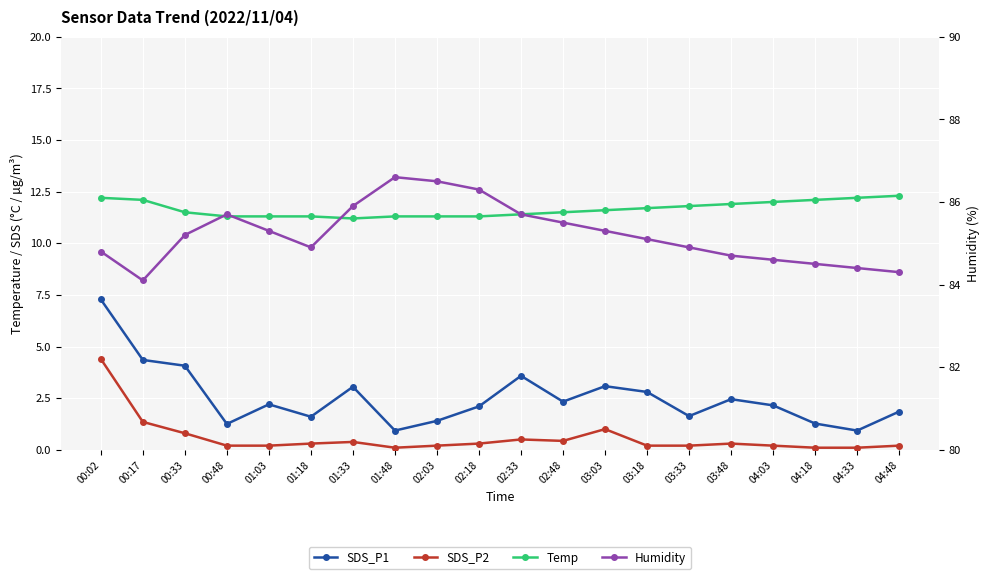

Reading left to right, what are all the values shown in this chart?

SDS_P1: 7.3	4.3	4.1	1.2	2.2	1.6	3.0	0.9	1.4	2.1	3.6	2.3	3.1	2.8	1.6	2.5	2.1	1.3	0.9	1.9
SDS_P2: 4.4	1.4	0.8	0.2	0.2	0.3	0.4	0.1	0.2	0.3	0.5	0.4	1.0	0.2	0.2	0.3	0.2	0.1	0.1	0.2
Temp: 12.2	12.1	11.5	11.3	11.3	11.3	11.2	11.3	11.3	11.3	11.4	11.5	11.6	11.7	11.8	11.9	12.0	12.1	12.2	12.3
Humidity: 84.8	84.1	85.2	85.7	85.3	84.9	85.9	86.6	86.5	86.3	85.7	85.5	85.3	85.1	84.9	84.7	84.6	84.5	84.4	84.3